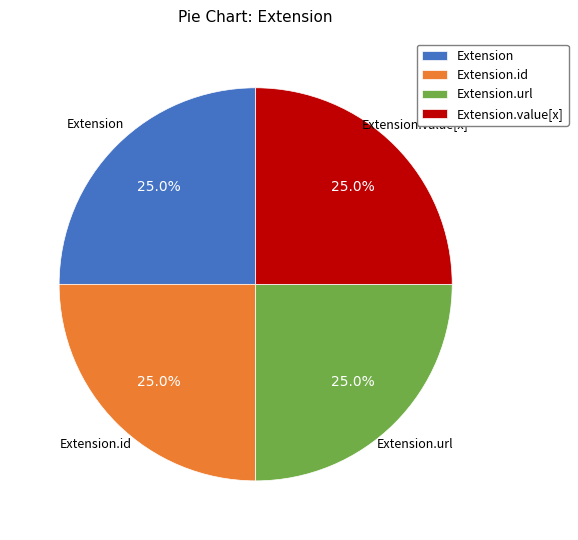

Count the number of slices in the pie.

4